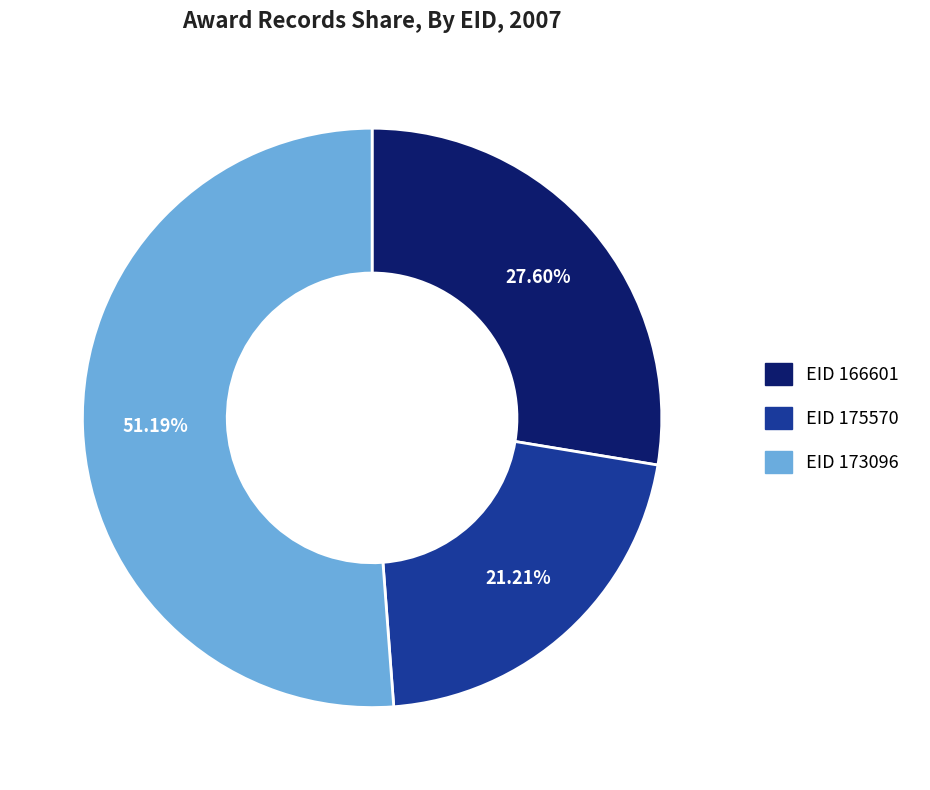

Is there any slice that represents more than half of the pie?

Yes